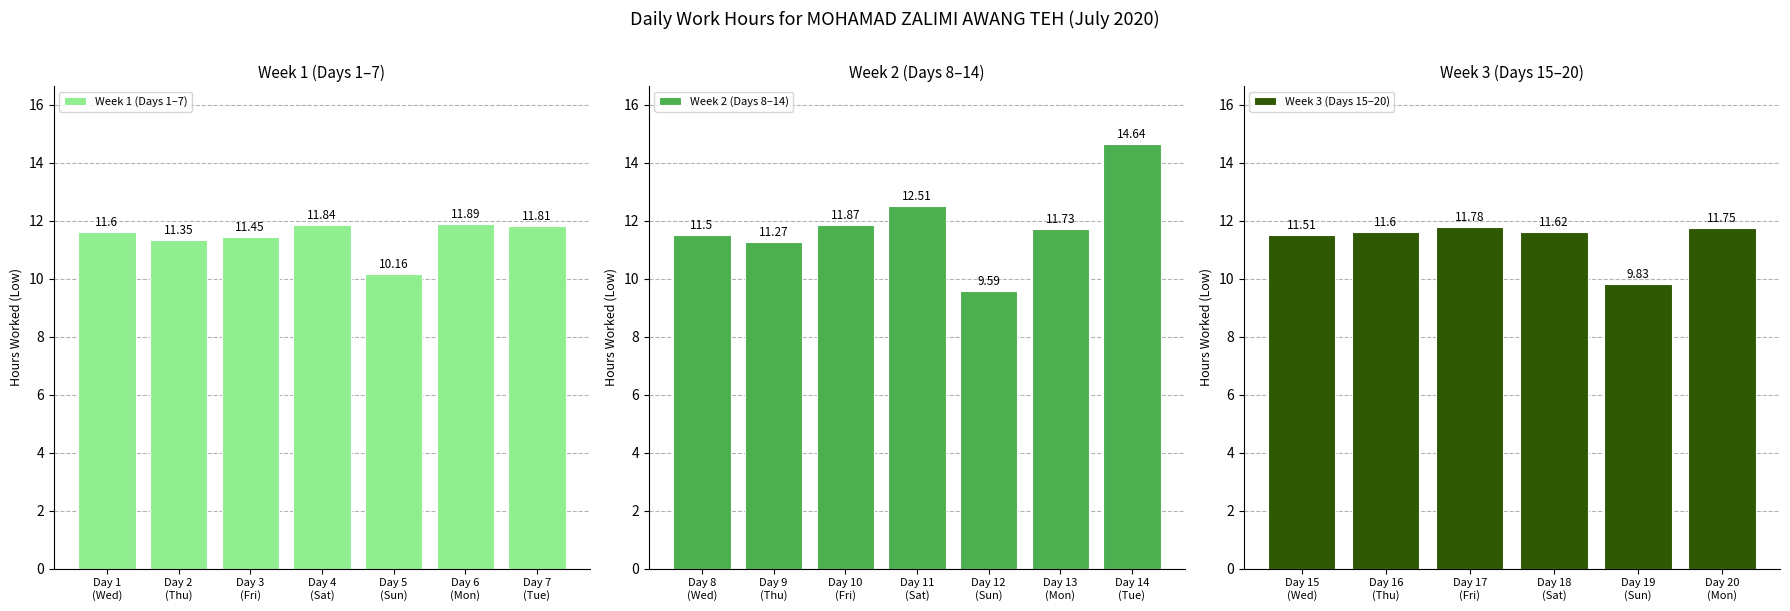

What is the maximum value shown in the chart?

14.6